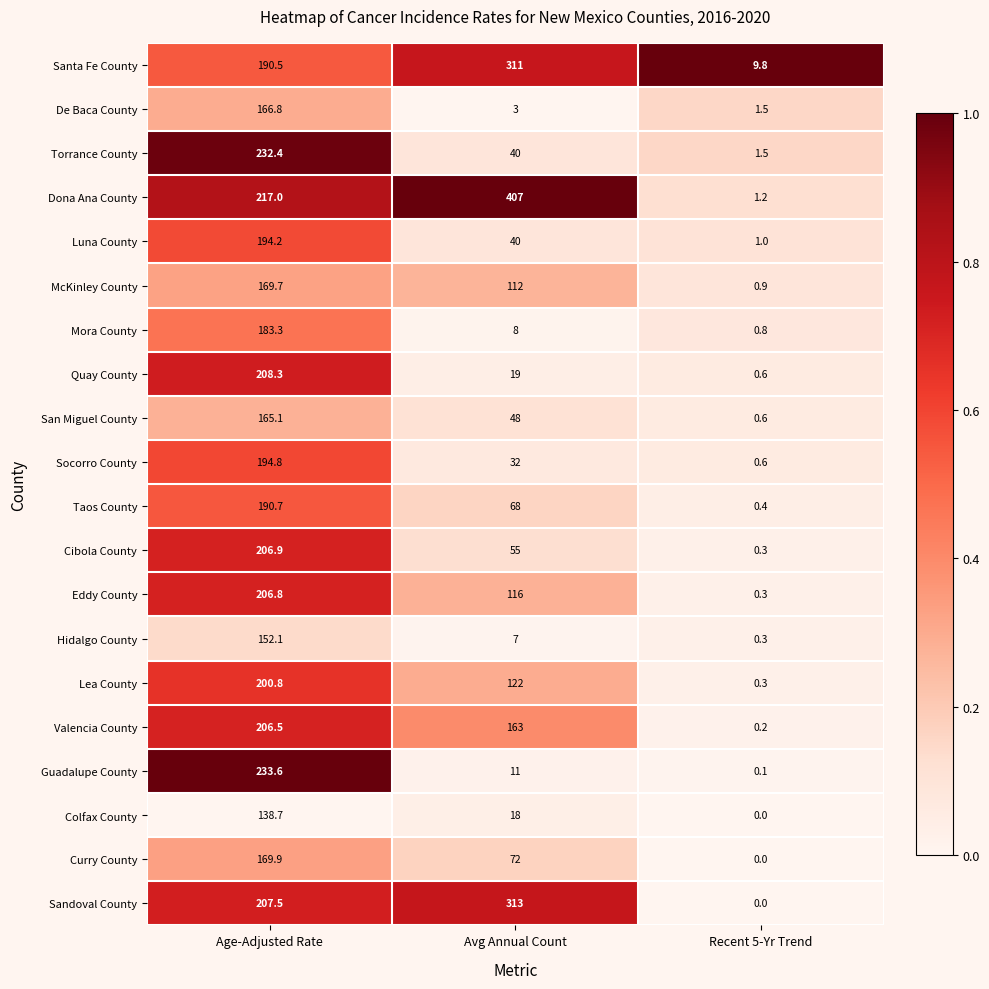

Rank the series by their maximum value, from highest to lowest.

Dona Ana County, Sandoval County, Santa Fe County, Guadalupe County, Torrance County, Quay County, Cibola County, Eddy County, Valencia County, Lea County, Socorro County, Luna County, Taos County, Mora County, Curry County, McKinley County, De Baca County, San Miguel County, Hidalgo County, Colfax County